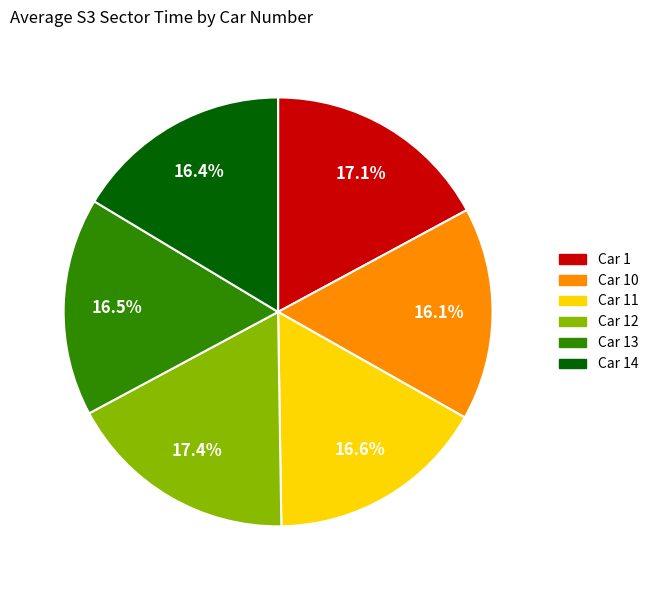

What is the ratio of the value at Car 13 to the value at Car 14?

1.0